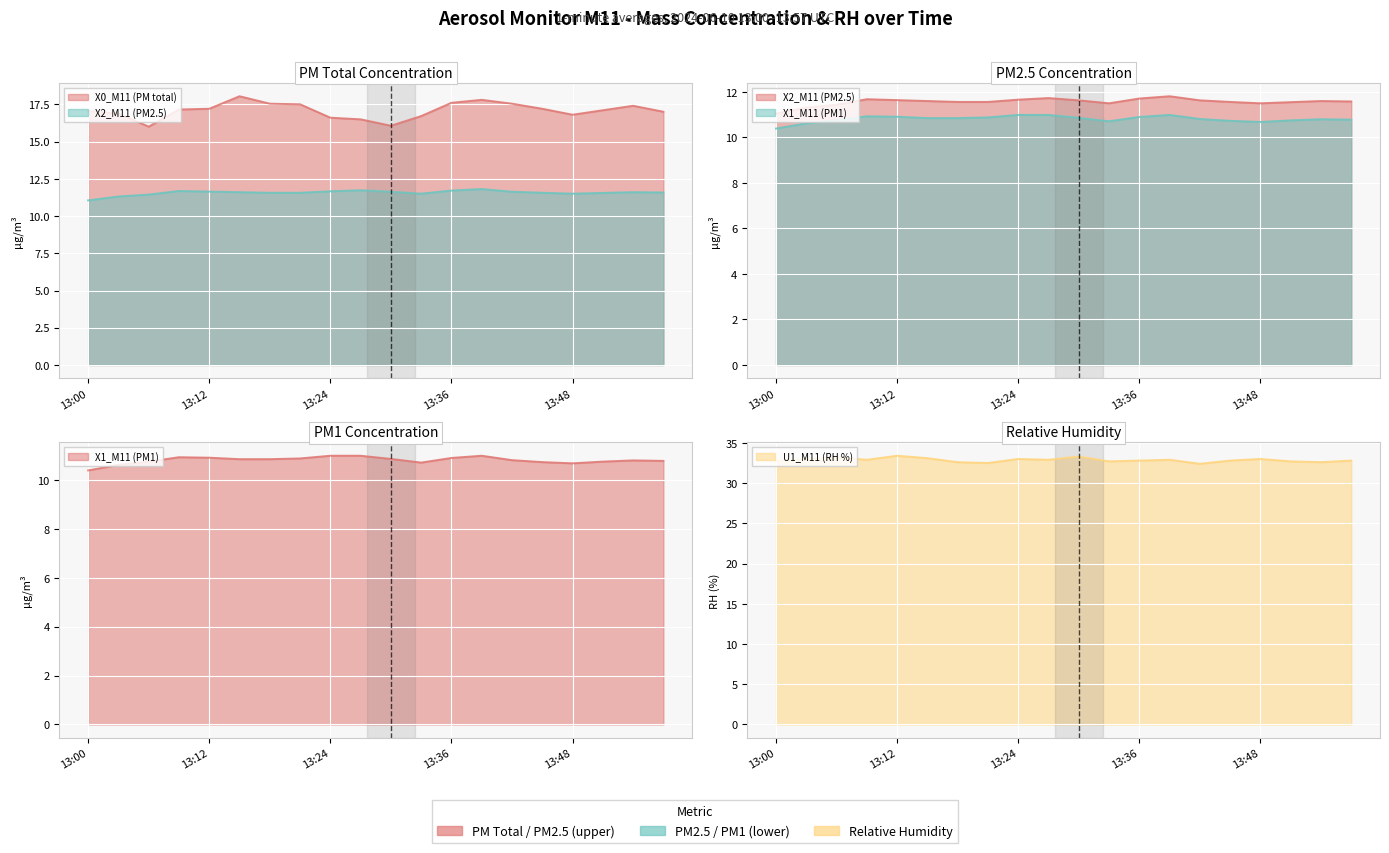

What value does the X2_M11 (PM2.5) series have at 13:45?

11.6